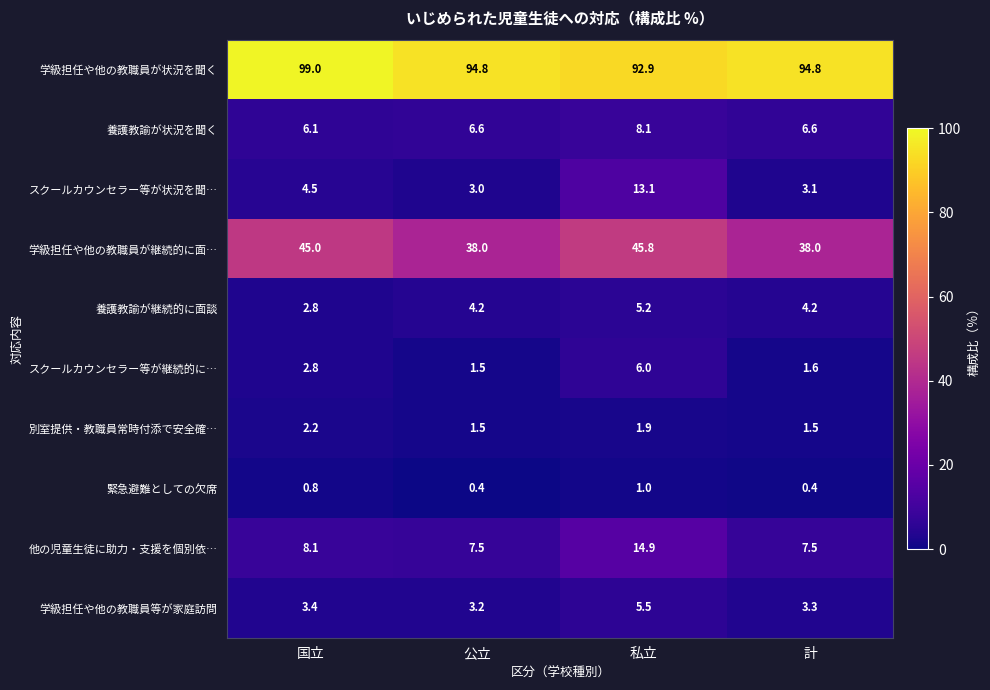

The 養護教諭が状況を聞く series shows 2.5 at 国立. True or false?

False